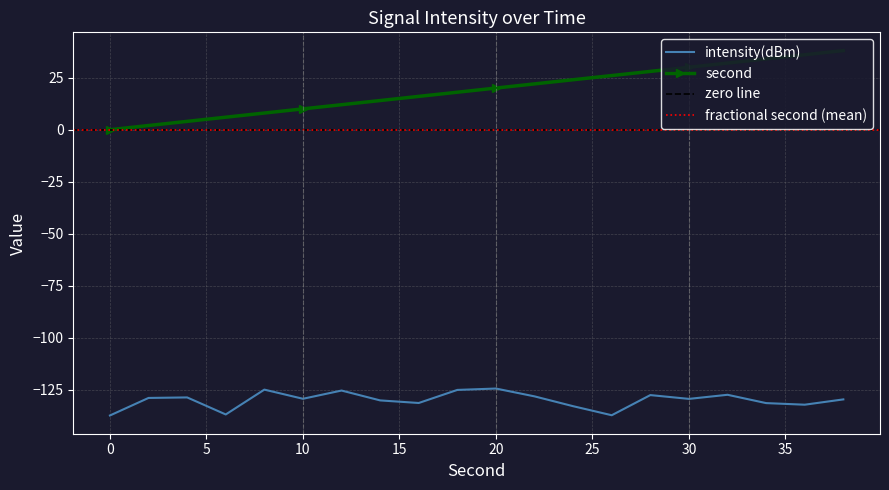

Reading left to right, extract all data points from this chart.

intensity(dBm): 0=-137.3	2=-128.8	4=-128.6	6=-136.8	8=-124.9	10=-129.2	12=-125.3	14=-130.0	16=-131.3	18=-125.0	20=-124.3	22=-128.1	24=-132.8	26=-137.2	28=-127.5	30=-129.3	32=-127.3	34=-131.3	36=-132.1	38=-129.5
second: 0=0.0	2=2.0	4=4.0	6=6.0	8=8.0	10=10.0	12=12.0	14=14.0	16=16.0	18=18.0	20=20.0	22=22.0	24=24.0	26=26.0	28=28.0	30=30.0	32=32.0	34=34.0	36=36.0	38=38.0